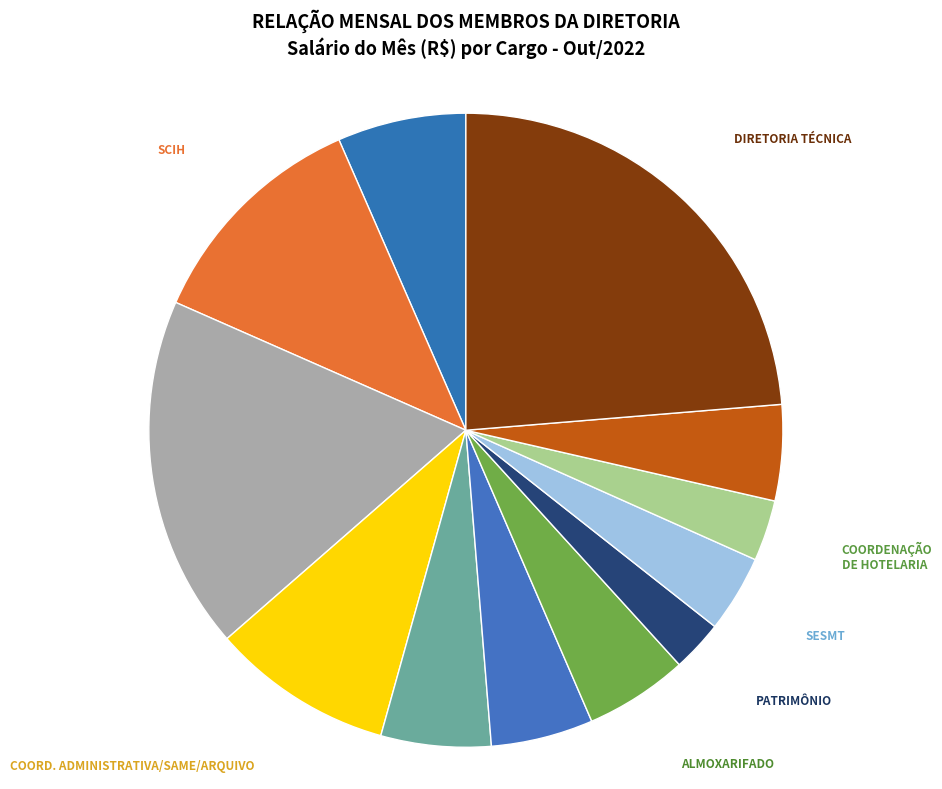

Is the sum of SCIH and COORDENAÇÃO DE HOTELARIA greater than half?

No